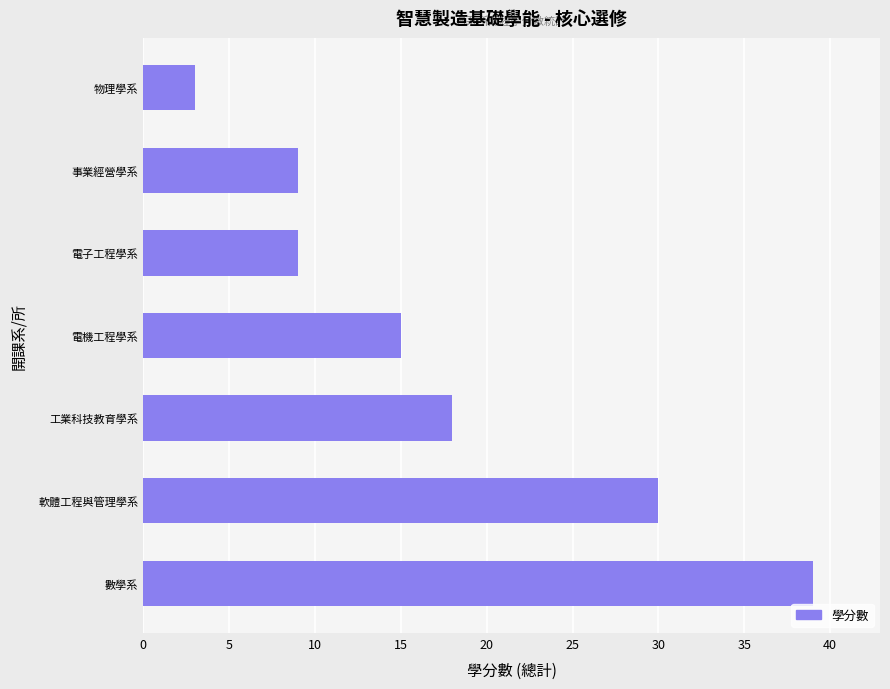

Which category has the highest value across all series?

數學系